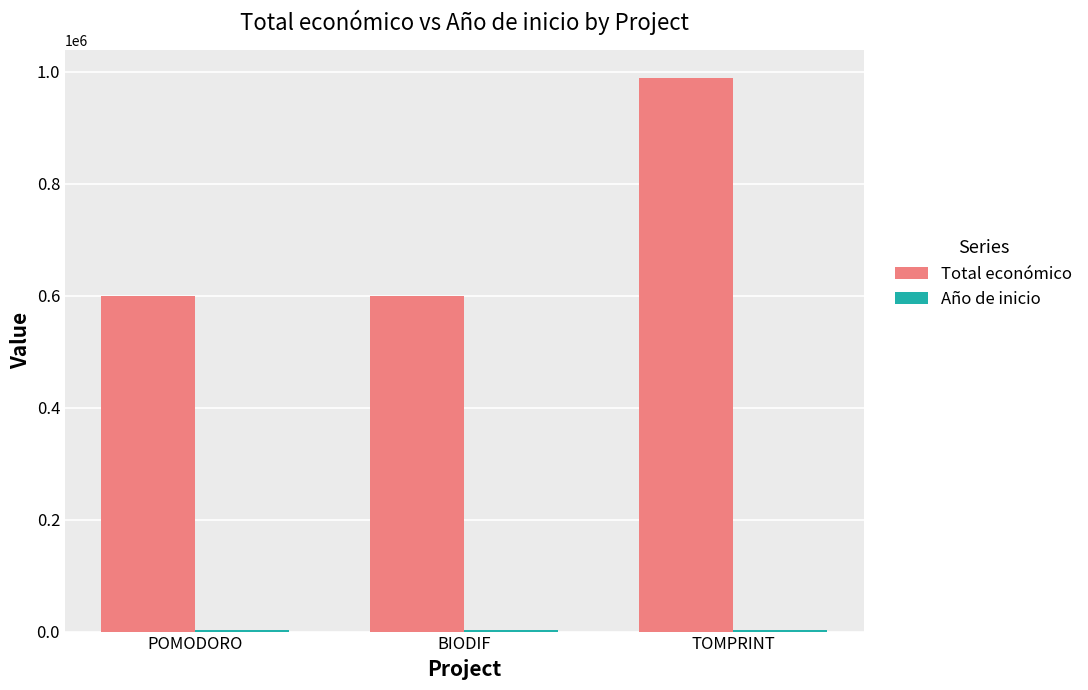

What is the greatest value displayed?

989973